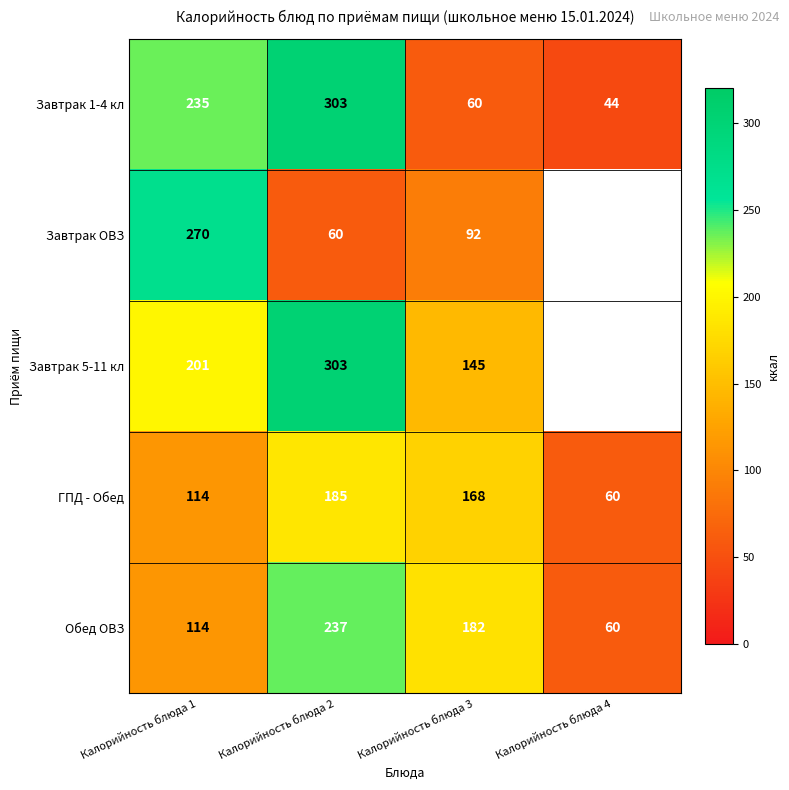

What is the difference between the second highest and minimum values in the Завтрак 1-4 кл series?

191